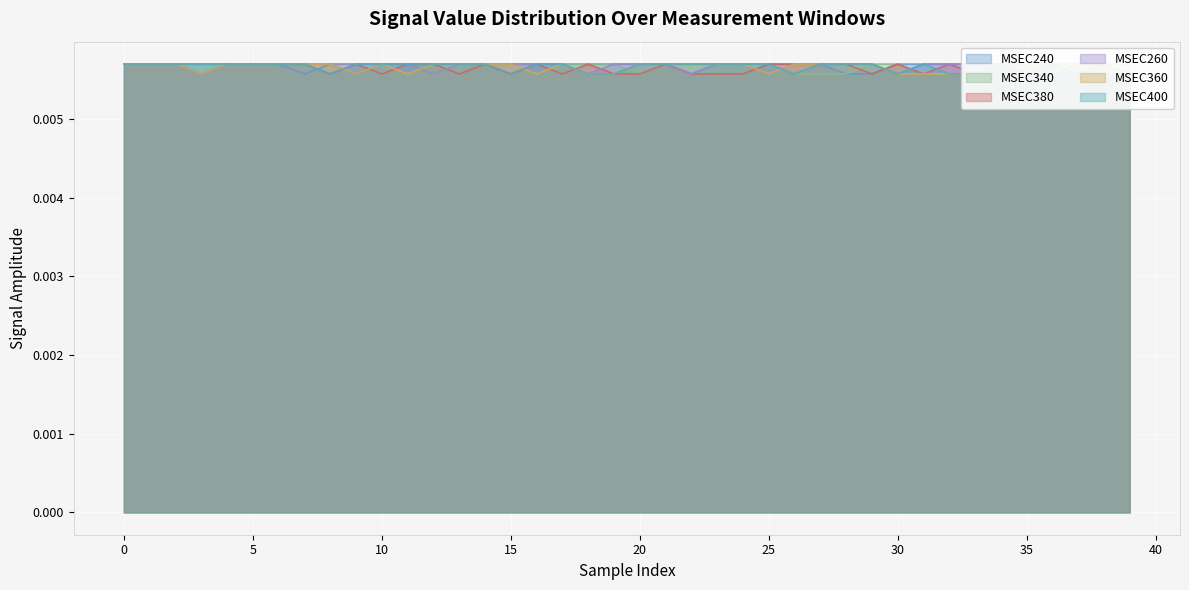

How many distinct data groups are displayed?

6